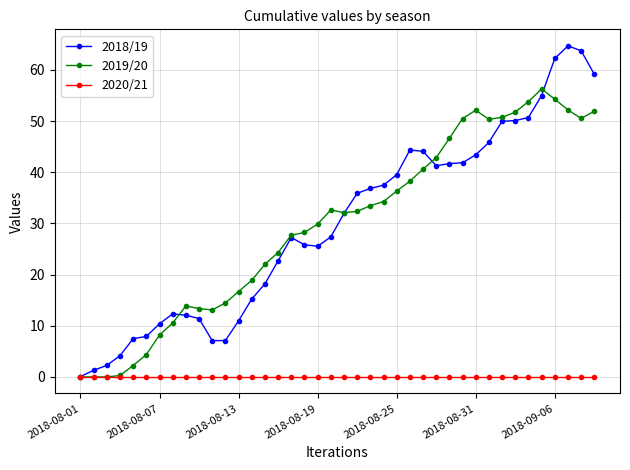

Which series has the widest spread of values?

2018/19